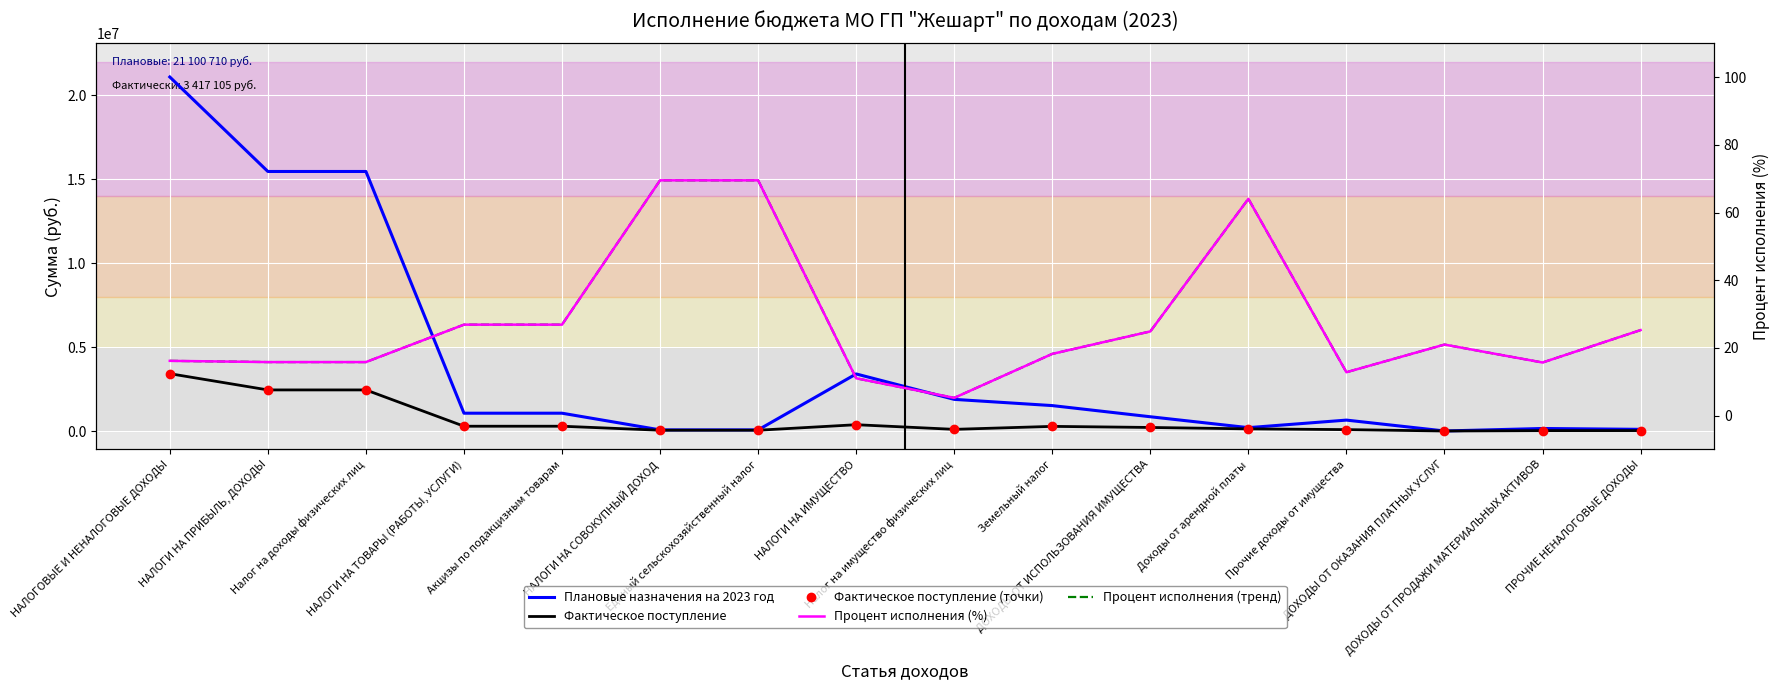

At which label does Фактическое поступление first exceed 211548?

НАЛОГОВЫЕ И НЕНАЛОГОВЫЕ ДОХОДЫ